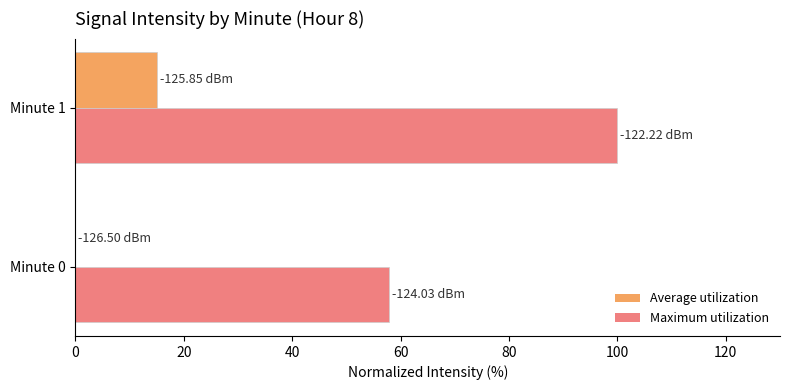

At which category is the sum across all series the highest?

Minute 1